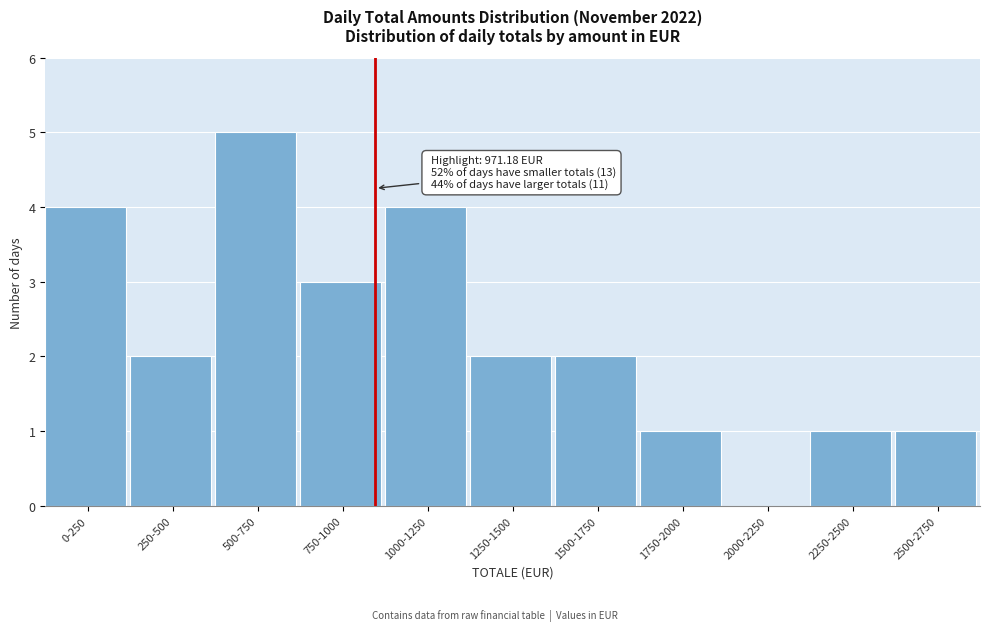

Reading right to left, list all the values displayed in this chart.

2500-2750=1	2250-2500=1	2000-2250=0	1750-2000=1	1500-1750=2	1250-1500=2	1000-1250=4	750-1000=3	500-750=5	250-500=2	0-250=4